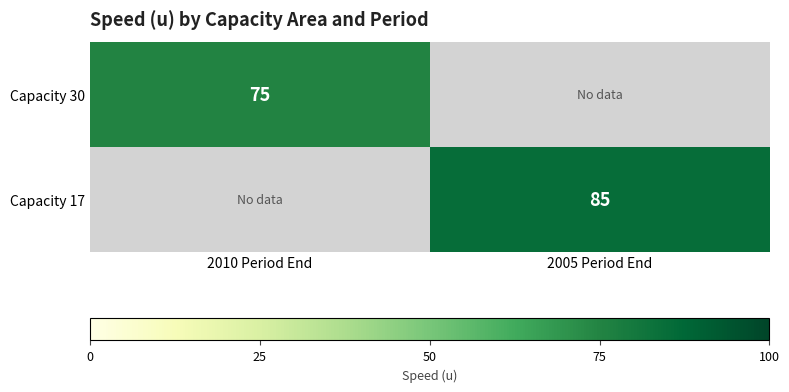

How many distinct data groups are displayed?

2